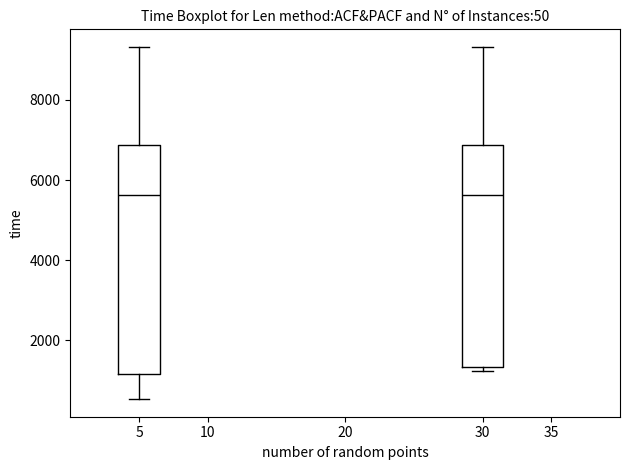

Reading left to right, read every box against the y-axis: the position of its median line, the range the box covers, and the ends of its whiskers. The values are not printed on the chart, so give them approximately, as read against the axis.

5: median 5600, box 1200 to 6800, whiskers 600 to 9400
30: median 5600, box 1400 to 6800, whiskers 1200 to 9400